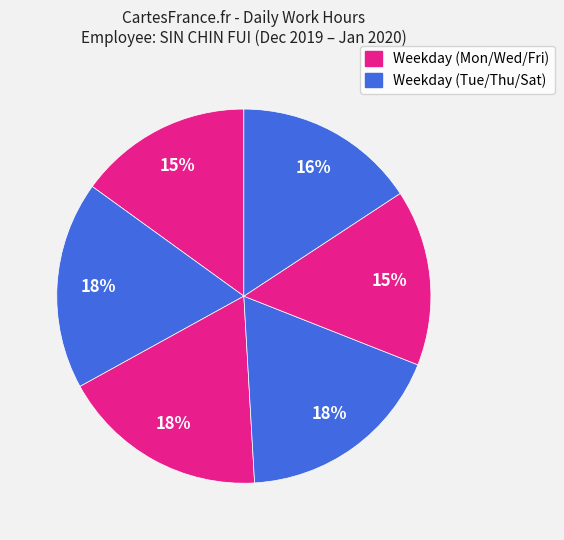

How many segments does this pie chart have?

6